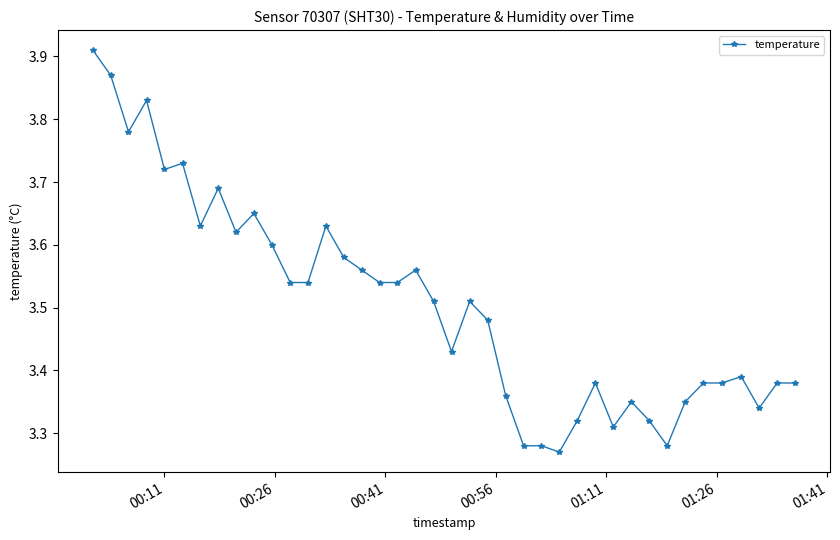

Count the number of categories in the chart.

40